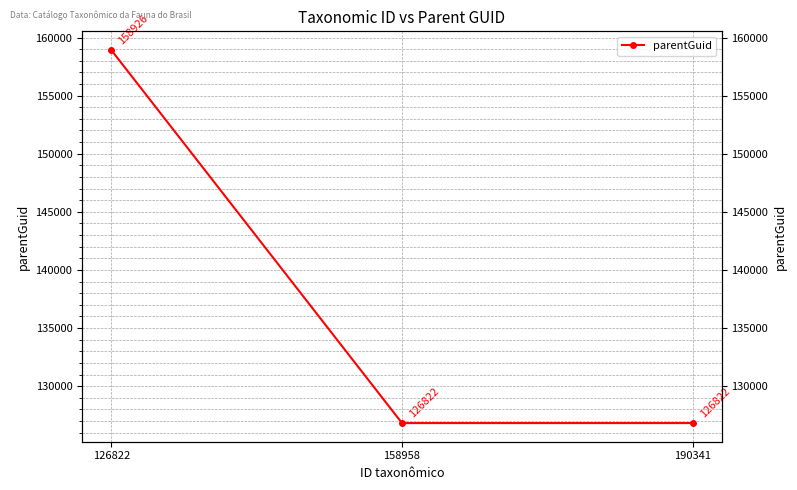

Is it true that the value at 158958 is 126822?

True